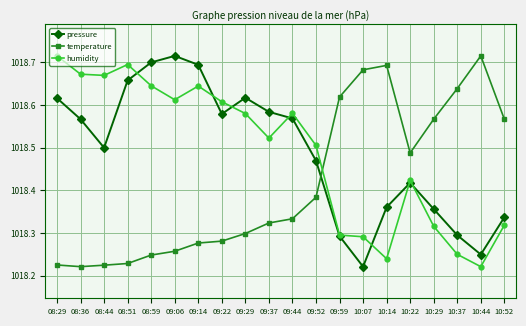

What are all the series names shown in the legend?

pressure, temperature, humidity